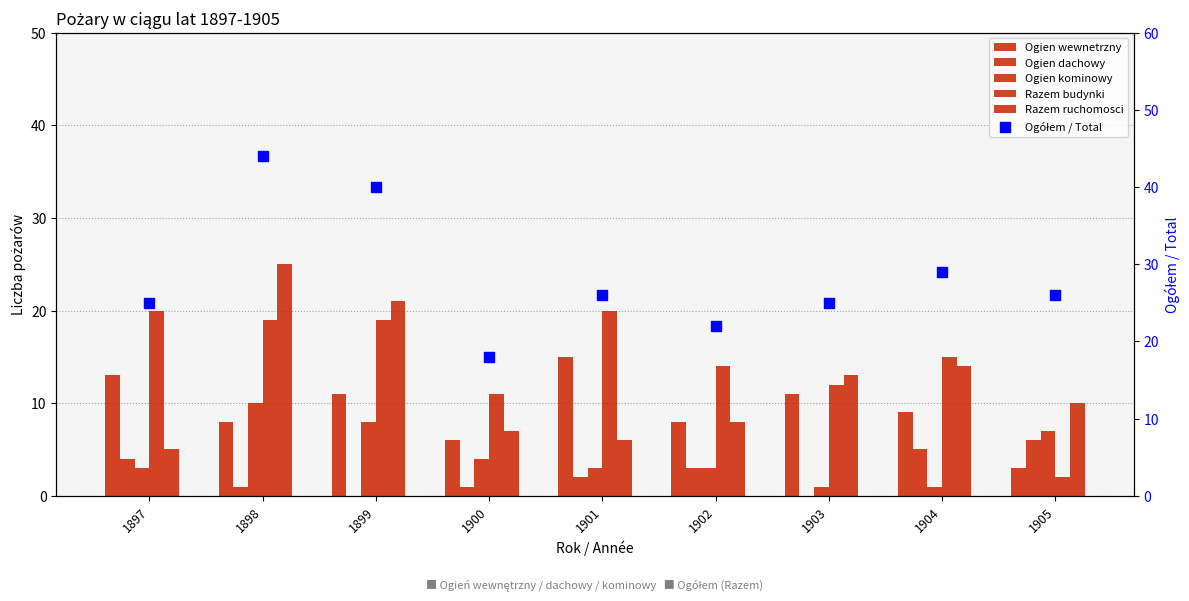

What are all the series names shown in the legend?

Ogien wewnetrzny, Ogien dachowy, Ogien kominowy, Razem budynki, Razem ruchomosci, Ogółem / Total